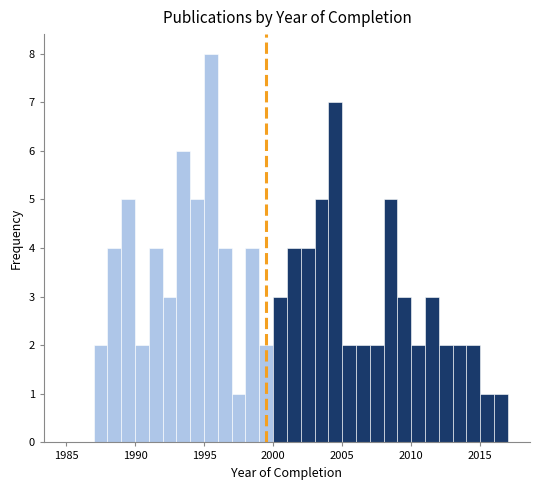

Read against the x-axis, roughly where is the centre of the tallest bar?

1995.5